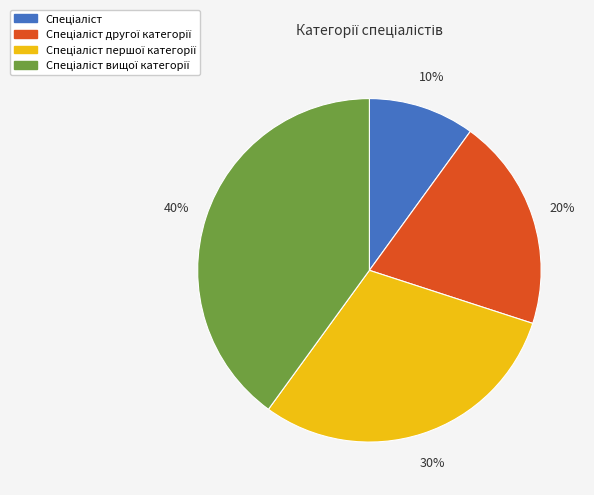

How many slices are in this pie chart?

4